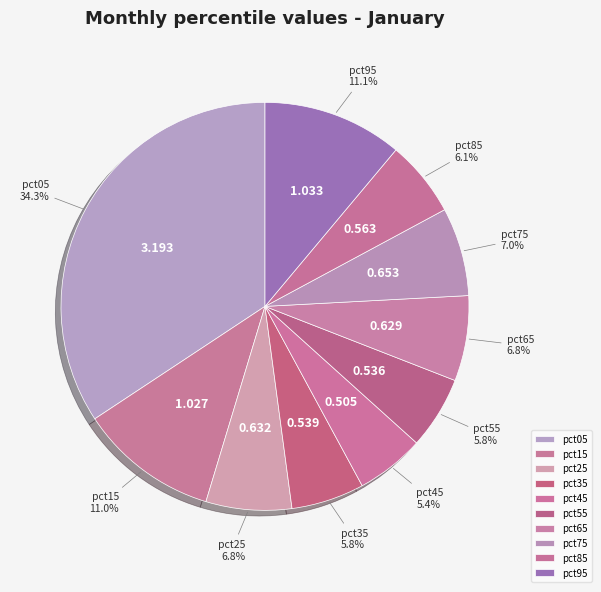

To the nearest percent, what is the average slice percentage?

10%